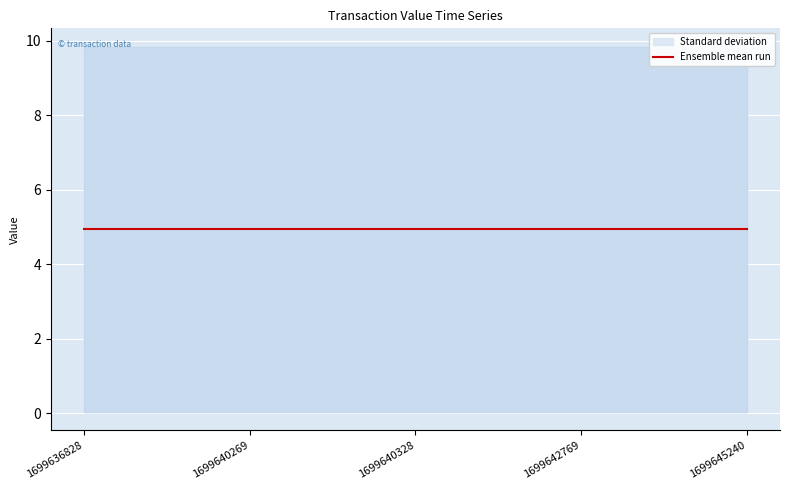

True or false: Standard deviation upper has more than 0 interior local peaks.

False